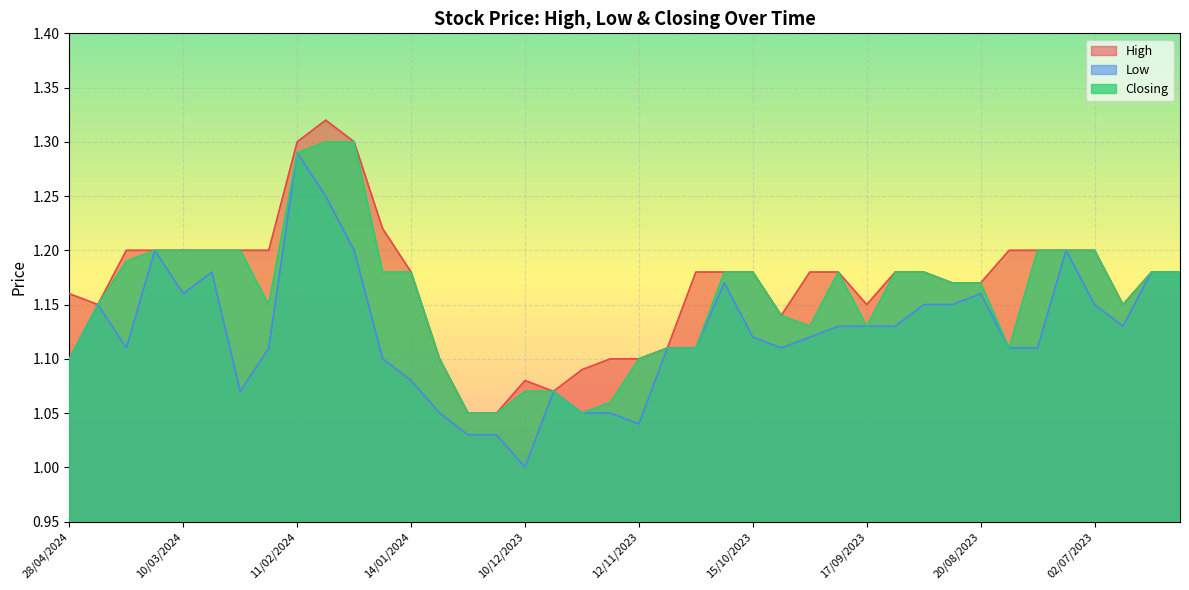

Which has a higher value, 21/01/2024 or 12/11/2023?

21/01/2024